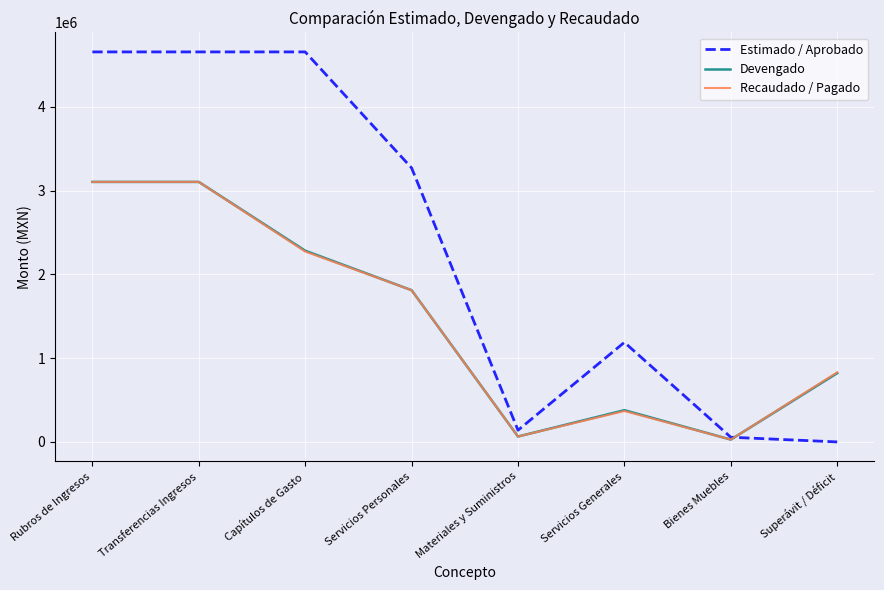

Is the value of Estimado / Aprobado at Servicios Generales greater than the value of Recaudado / Pagado at Superávit / Déficit?

Yes